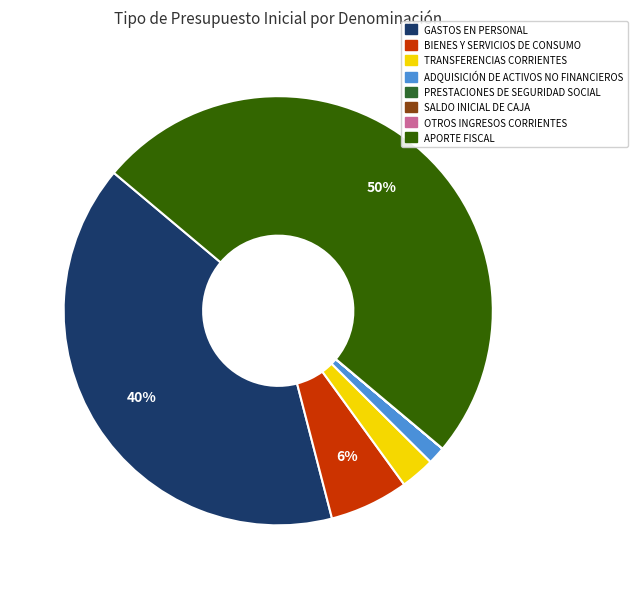

What is the largest slice in the pie chart?

APORTE FISCAL